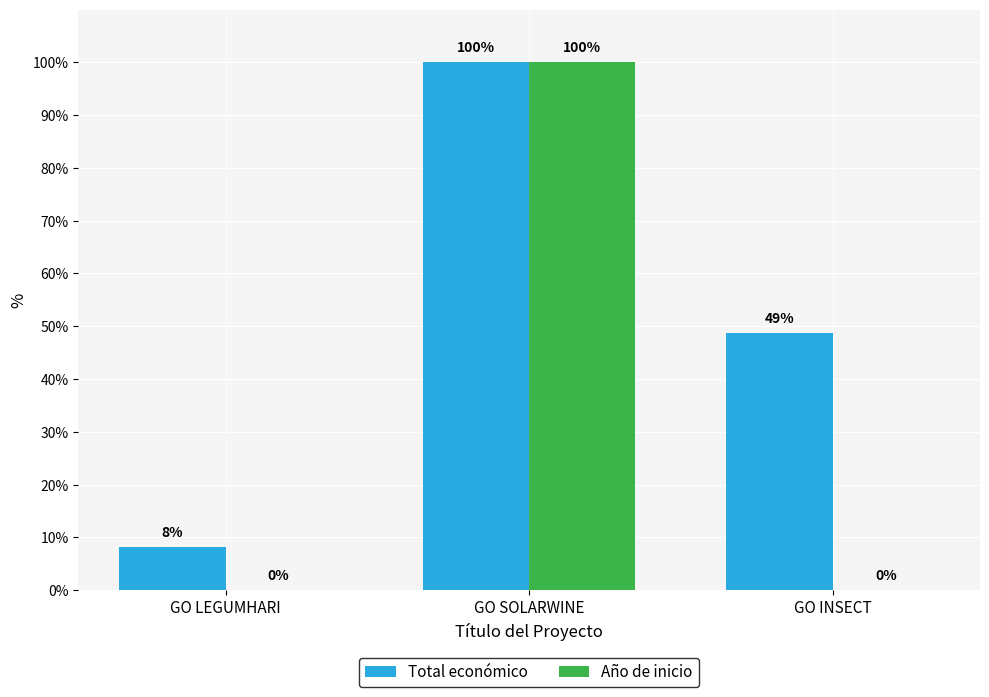

What is the approximate value of Total económico at GO SOLARWINE?

100.0